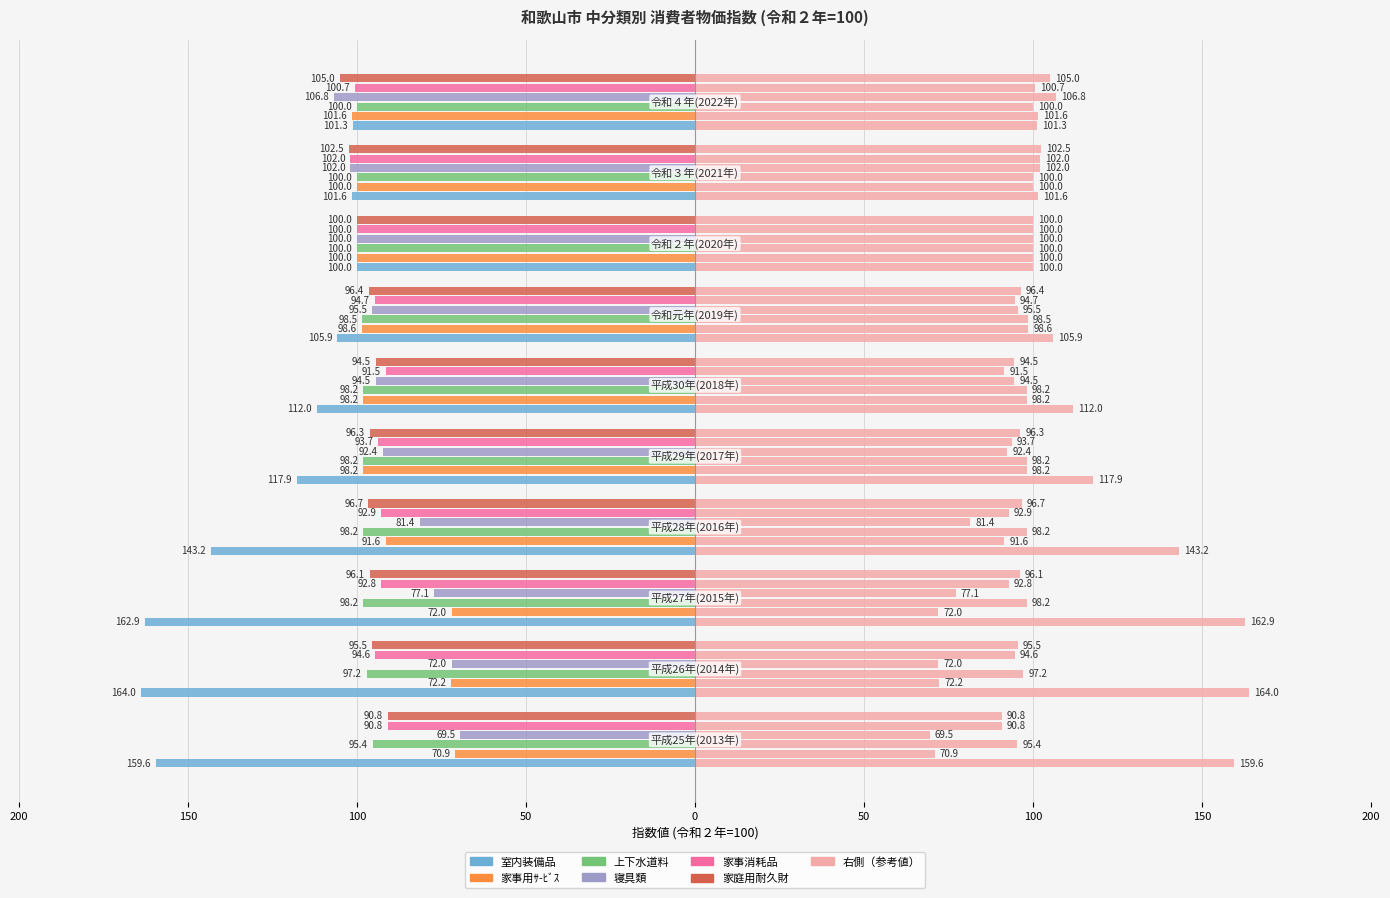

Which series has the largest range (max minus min)?

室内装備品